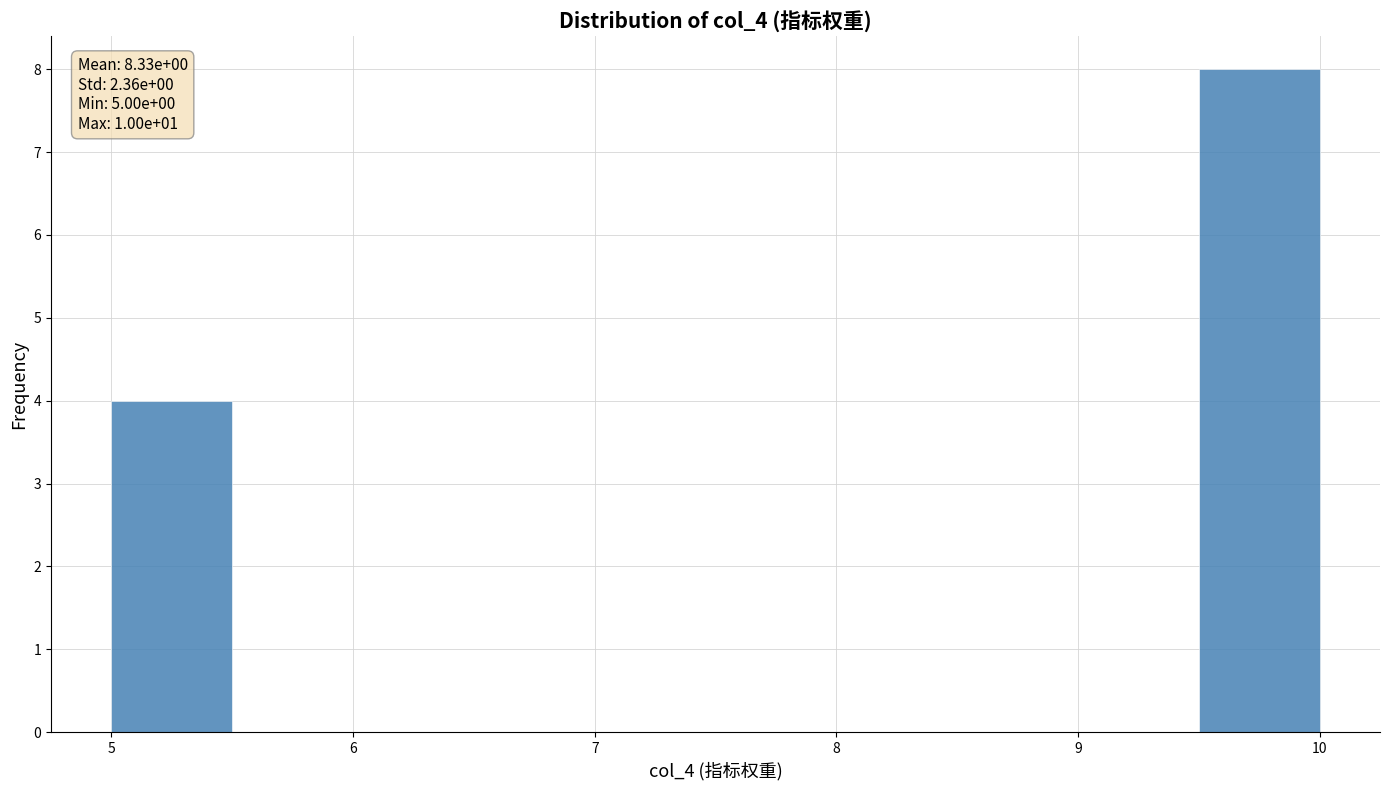

Over which range of the x-axis is the bar tallest?

9.5 to 10.0